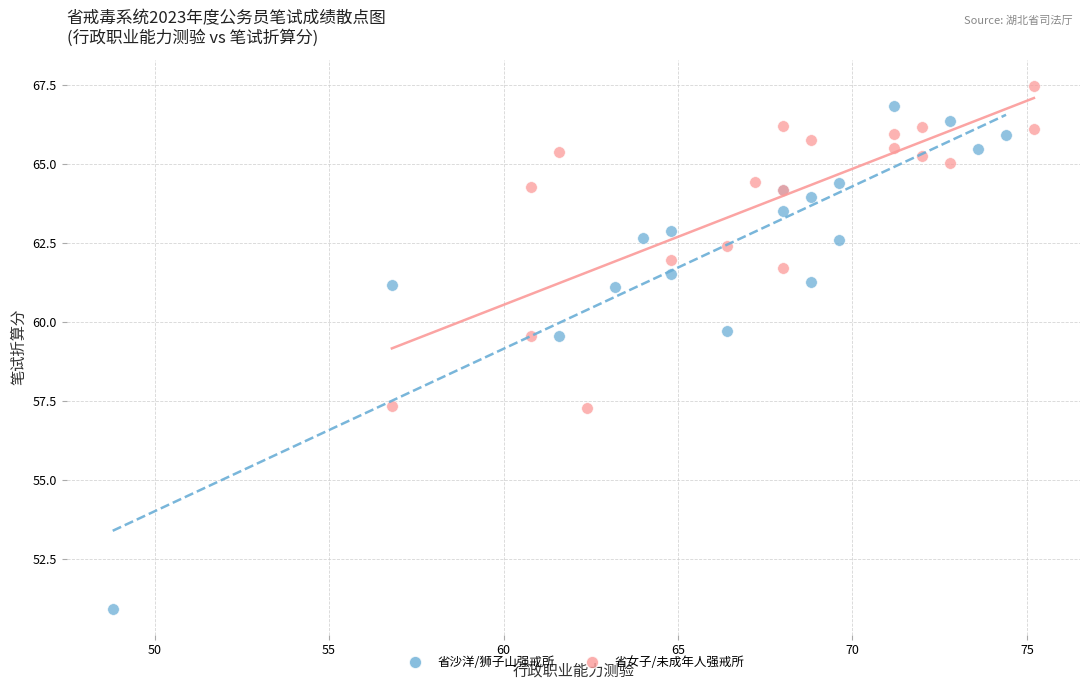

Which series contains the lowest Y value?

省沙洋/狮子山强戒所